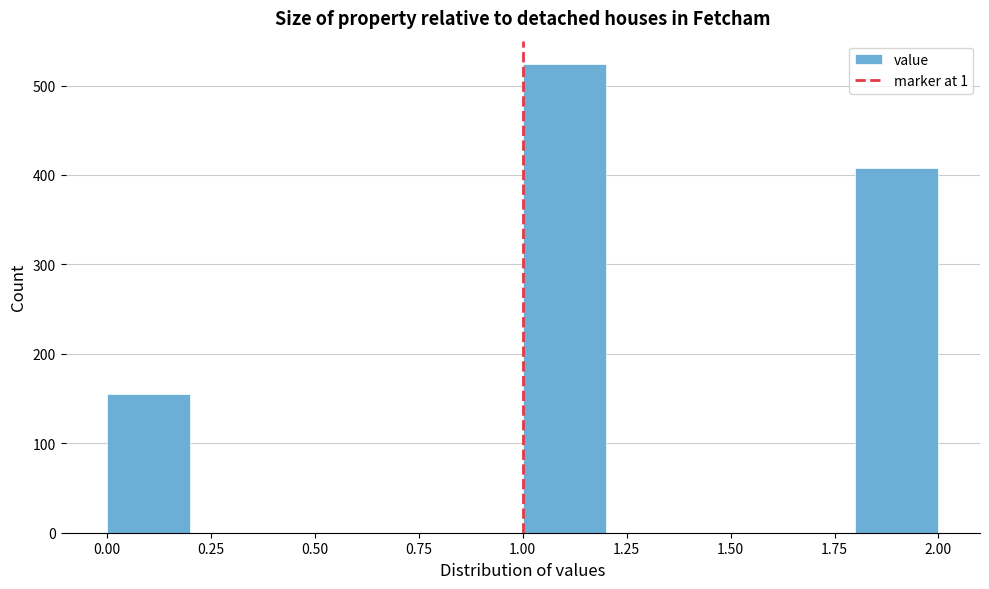

Which range on the x-axis has the tallest bar?

1.0 to 1.2